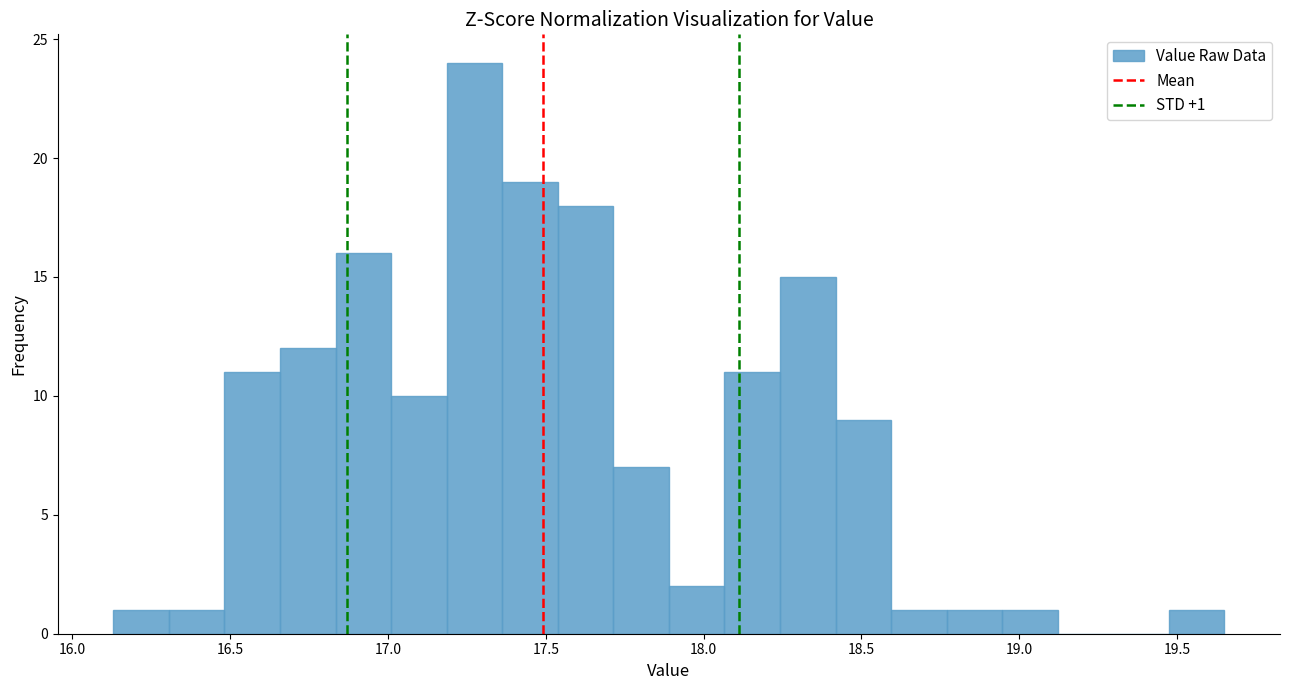

Around what value on the x-axis is the tallest bar? Give the approximate position of its centre, as read against the axis.

17.25